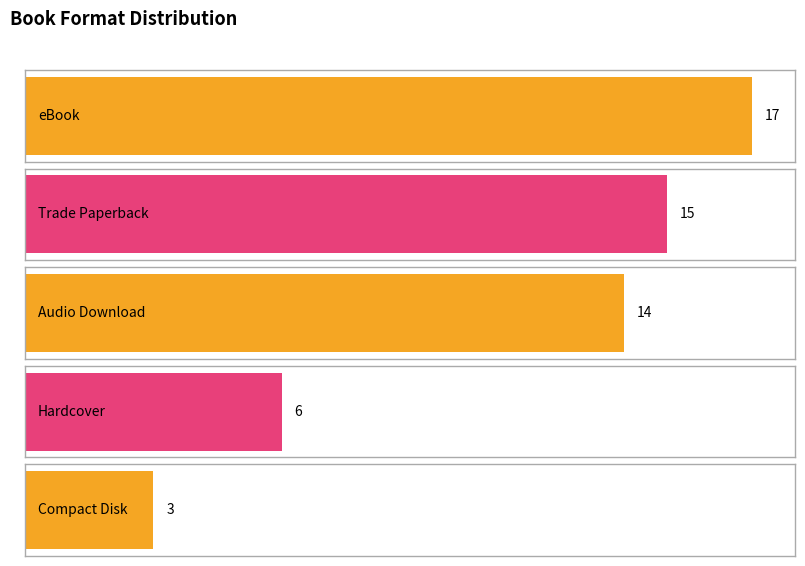

List the labels in order of value, smallest first.

Compact Disk, Hardcover, Audio Download, Trade Paperback, eBook